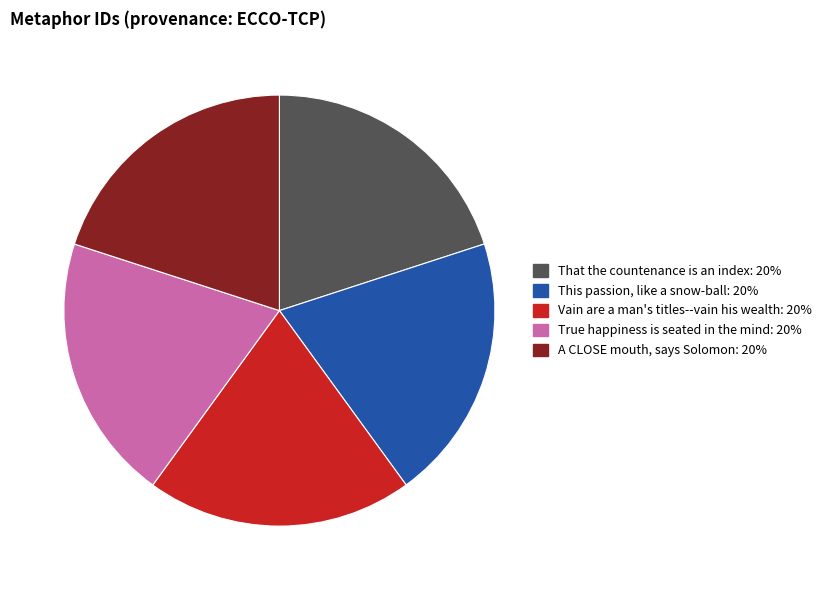

What is the ratio of the value at Vain are a man's titles--vain his wealth to the value at A CLOSE mouth, says Solomon?

1.0